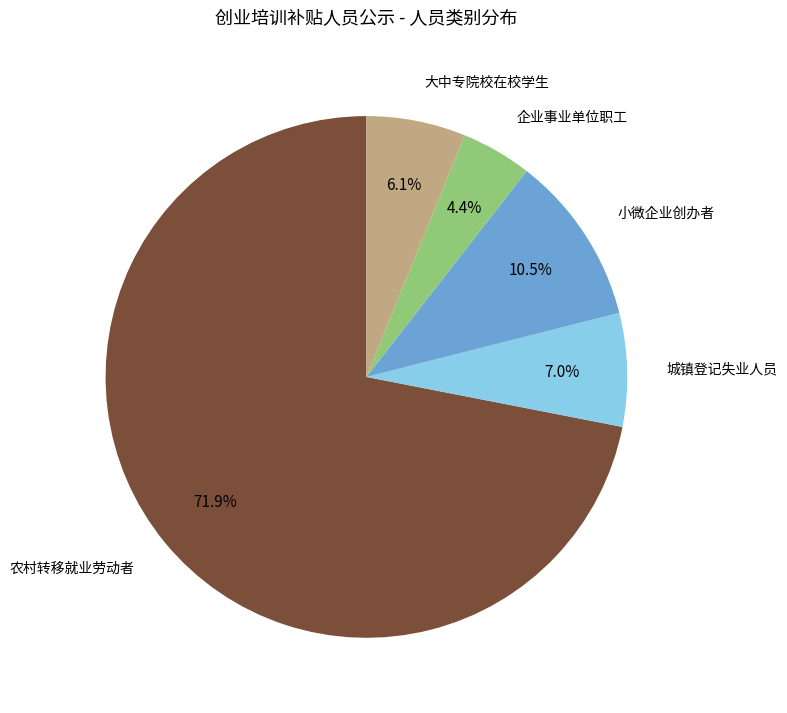

Is there a majority slice in this chart?

Yes